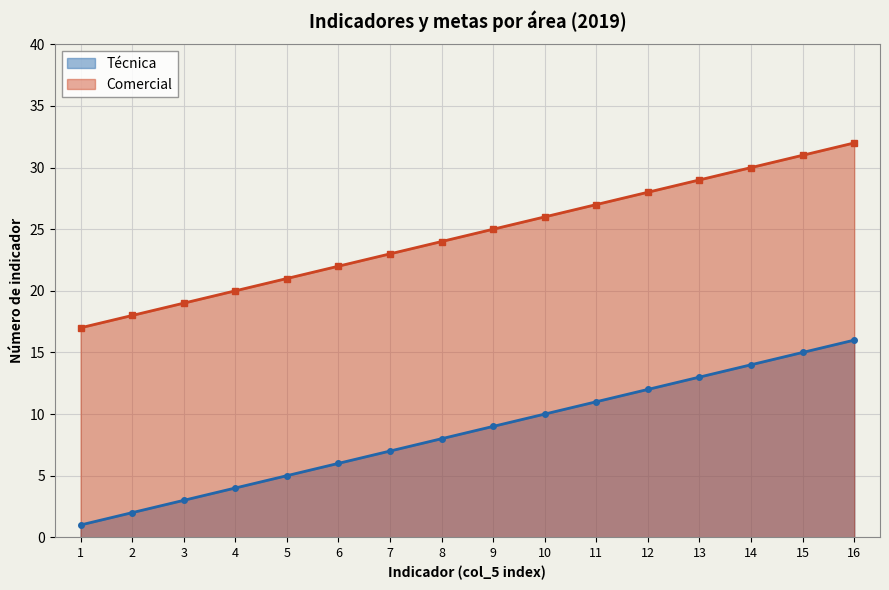

At 14, list the series in order from smallest to largest.

Técnica, Comercial